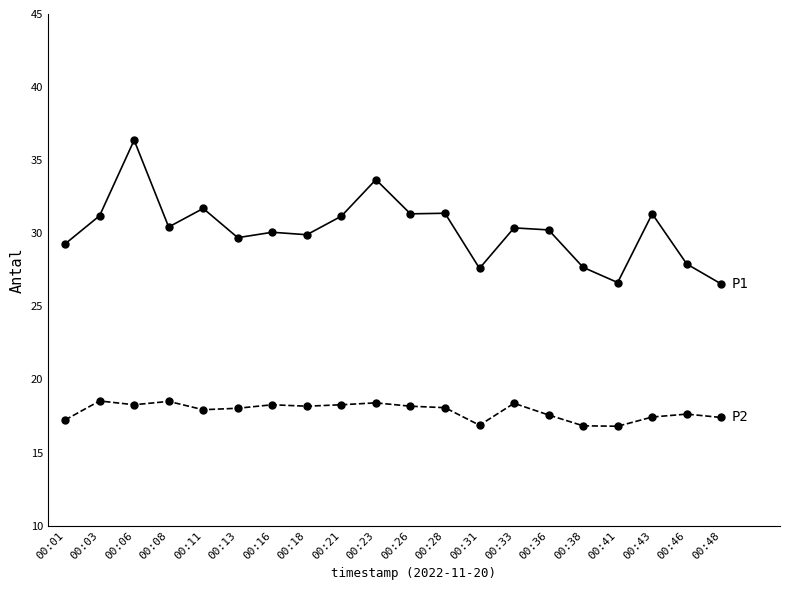

What is the total value across all series at 00:31?

44.5